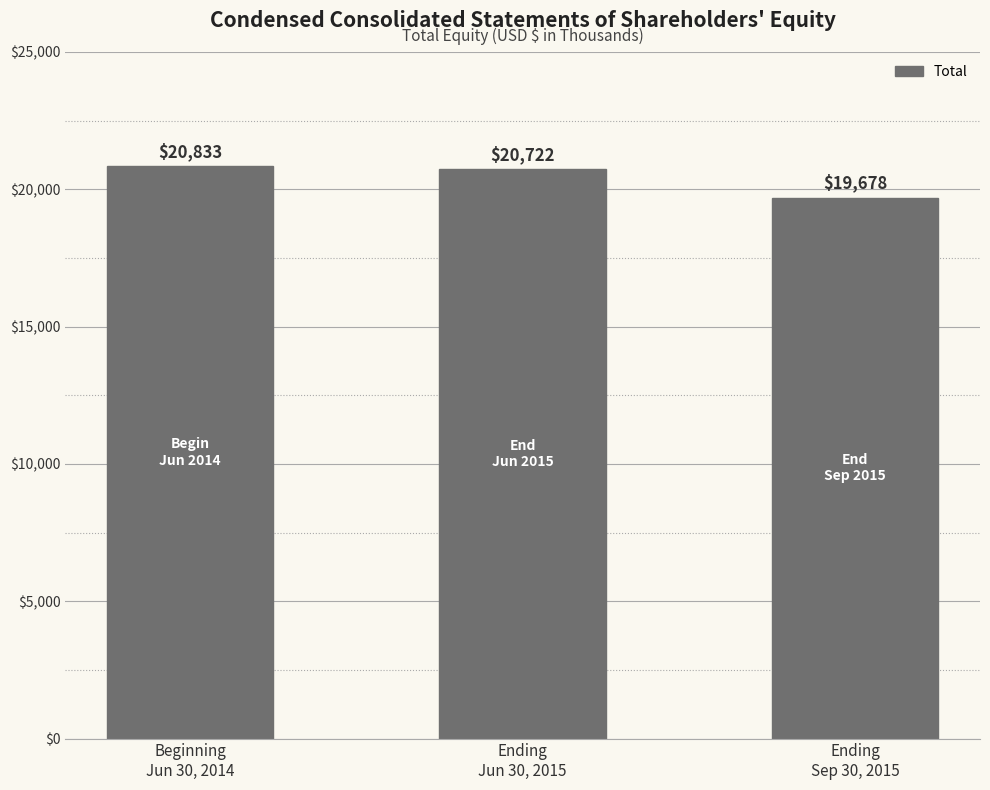

How many bars are there in total?

3